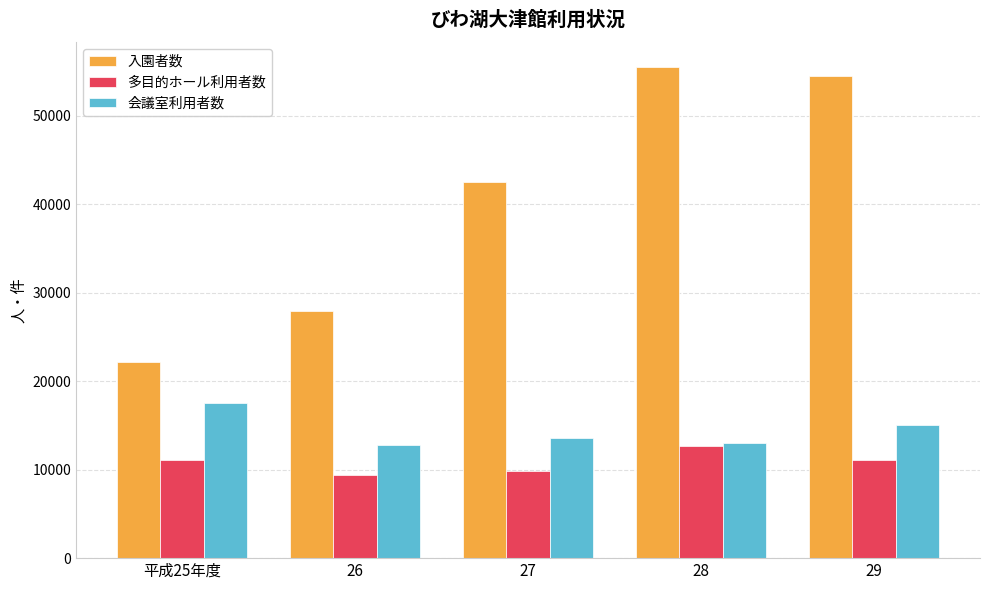

How many bars are there in each group?

3